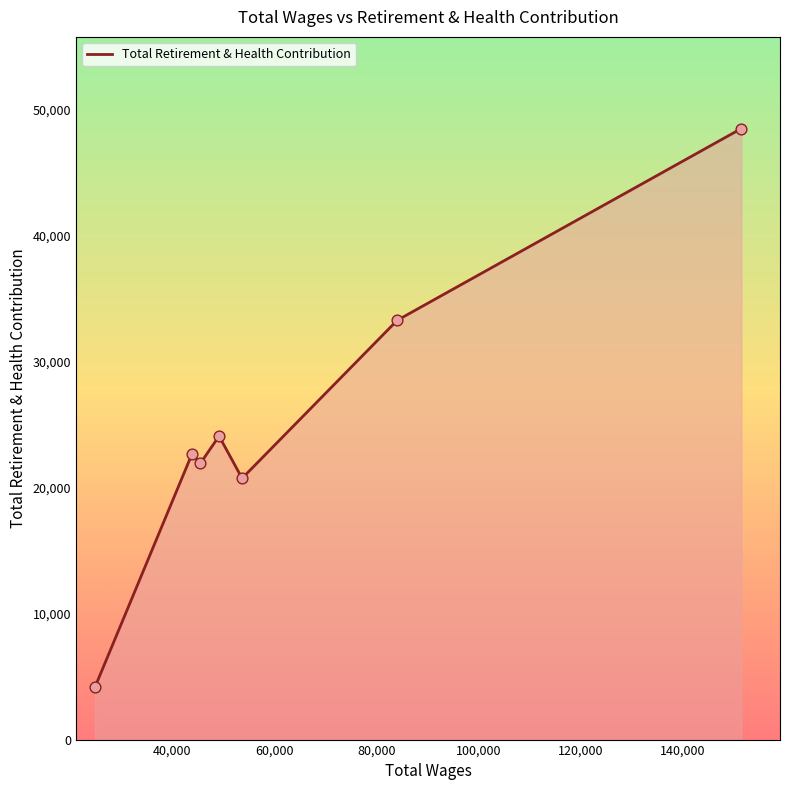

What is the difference between the maximum and second lowest values?

27769